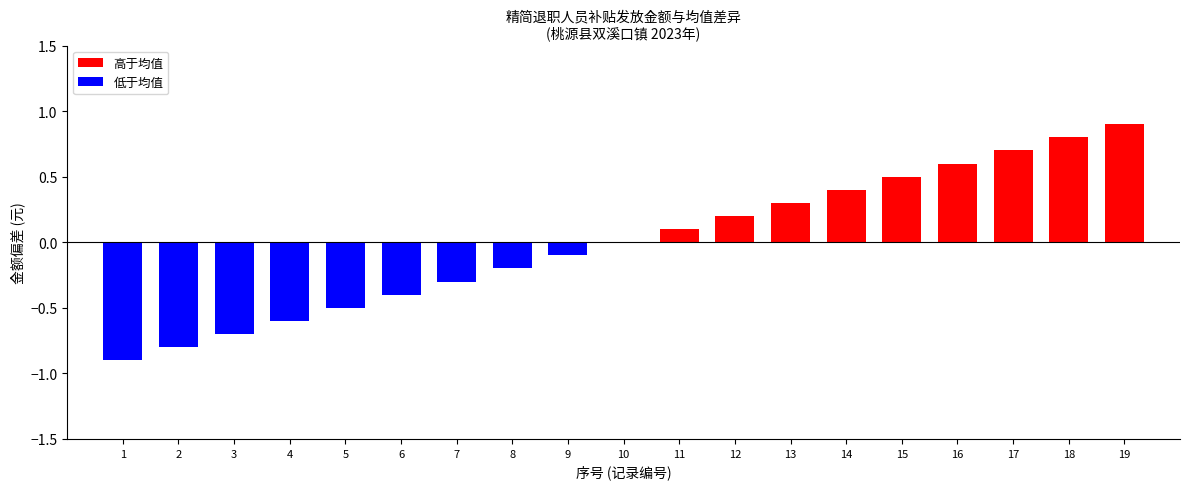

Are the bars horizontal?

No